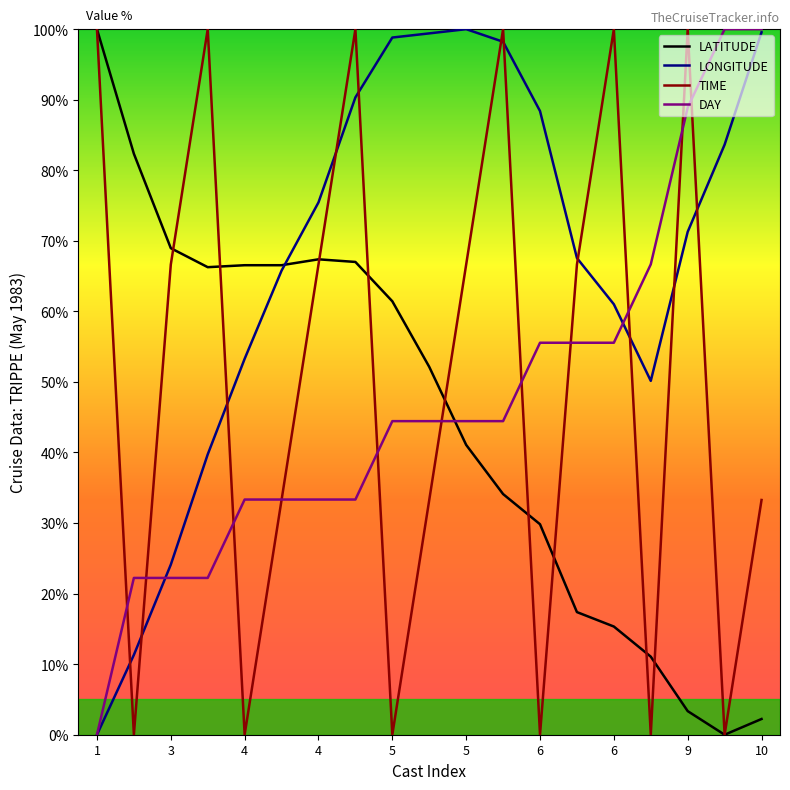

How many categories are shown in the chart?

19